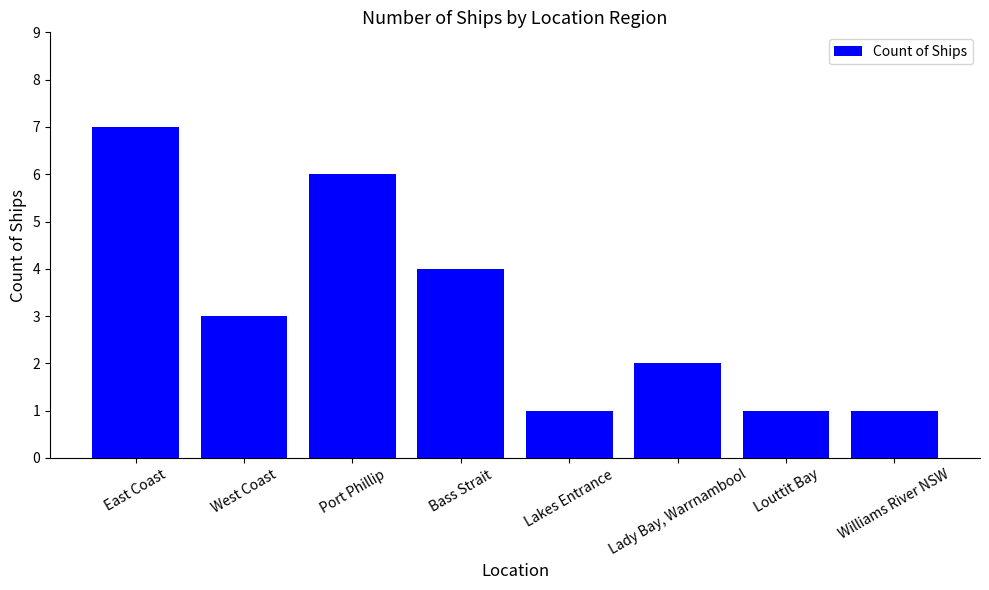

What is the approximate value at Lady Bay, Warrnambool?

2